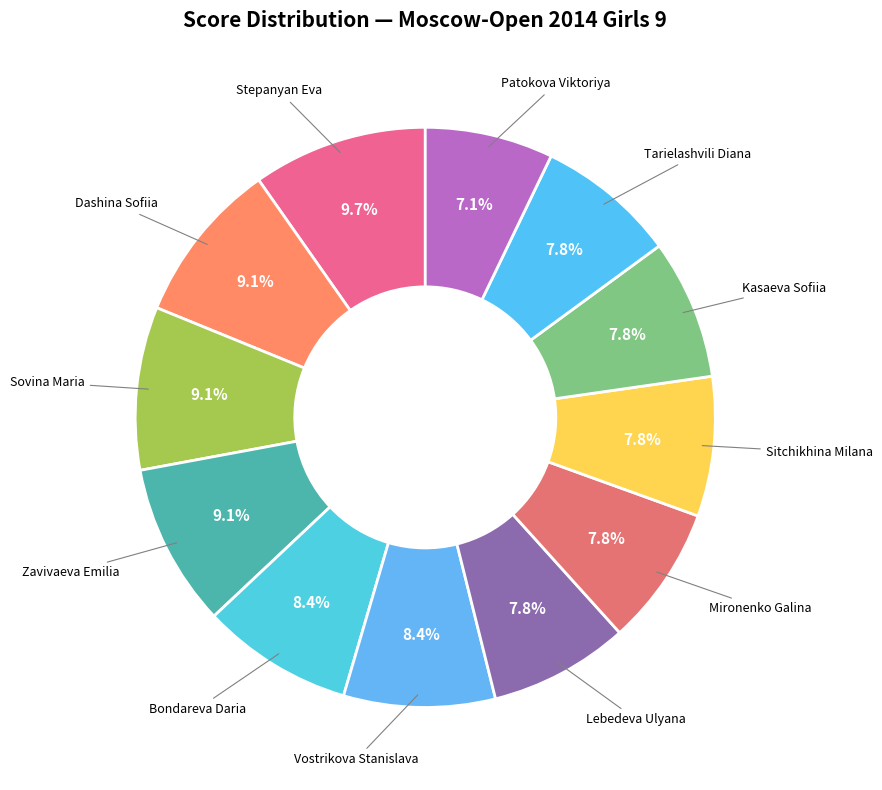

Rank the categories by value from lowest to highest.

Patokova Viktoriya, Lebedeva Ulyana, Mironenko Galina, Sitchikhina Milana, Kasaeva Sofiia, Tarielashvili Diana, Bondareva Daria, Vostrikova Stanislava, Dashina Sofiia, Sovina Maria, Zavivaeva Emilia, Stepanyan Eva